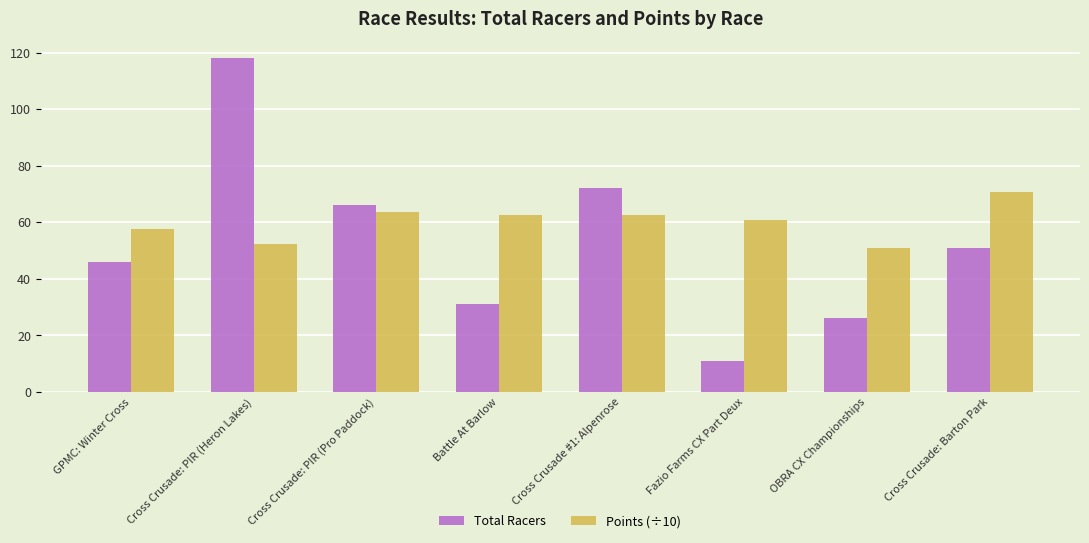

What is the value of the Total Racers bar at the 4th from the left?

31.0